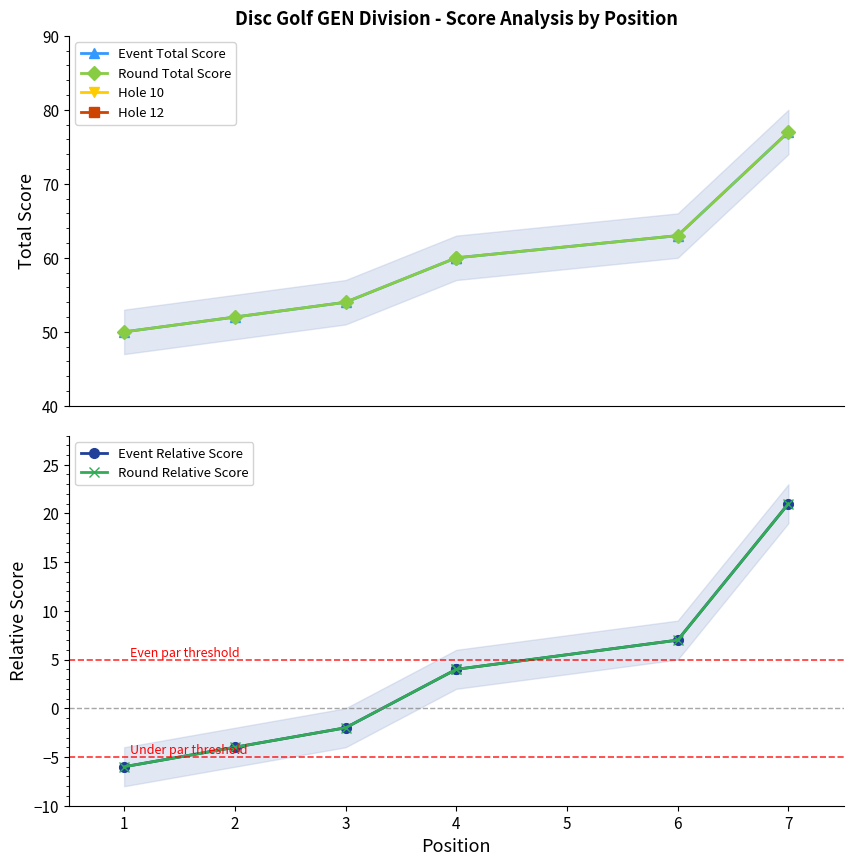

What is the value of the Round Relative Score point at the 4th from the left?

4